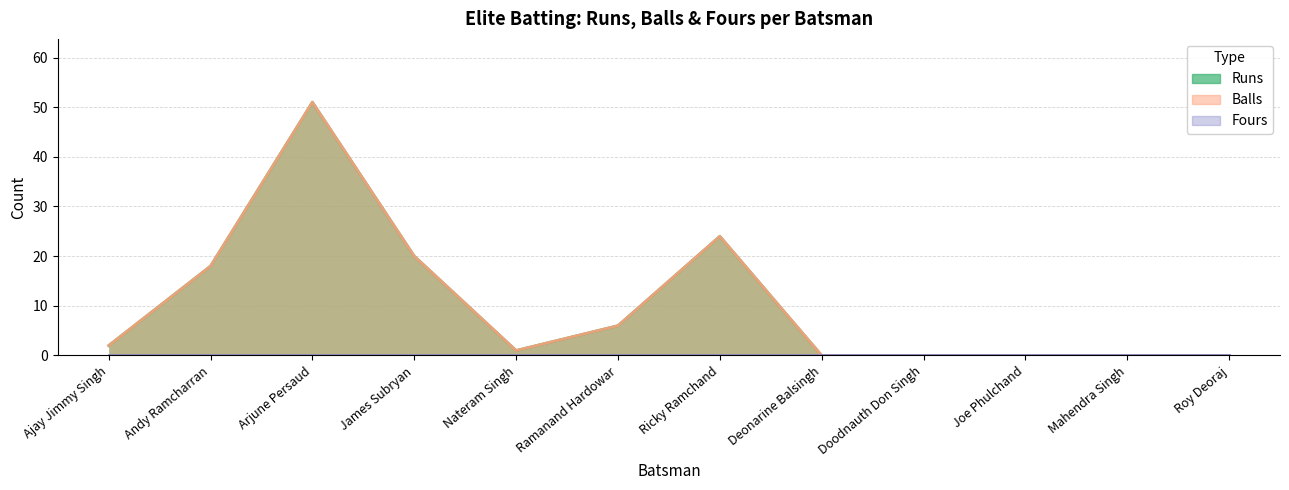

Does the chart have visible grid lines?

Yes